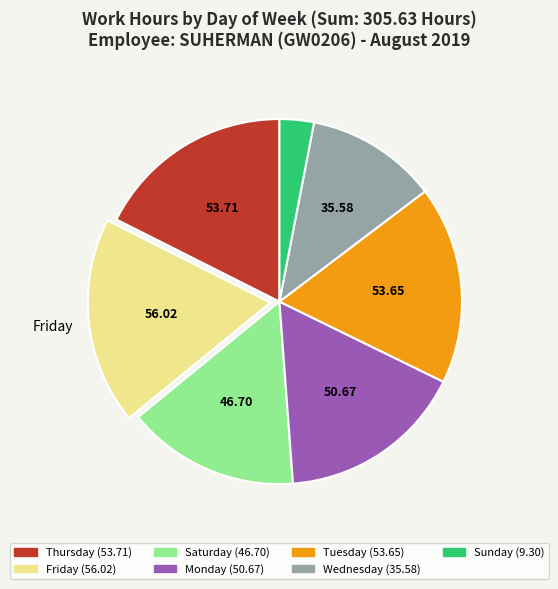

Does any single category account for the majority?

No